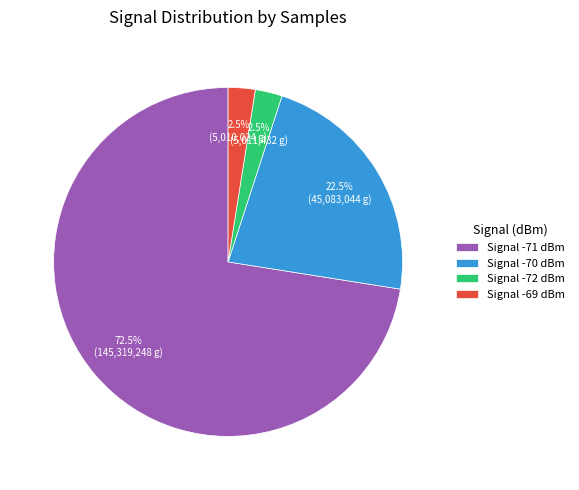

What portion of the pie excludes Signal -69 dBm?

97.5%